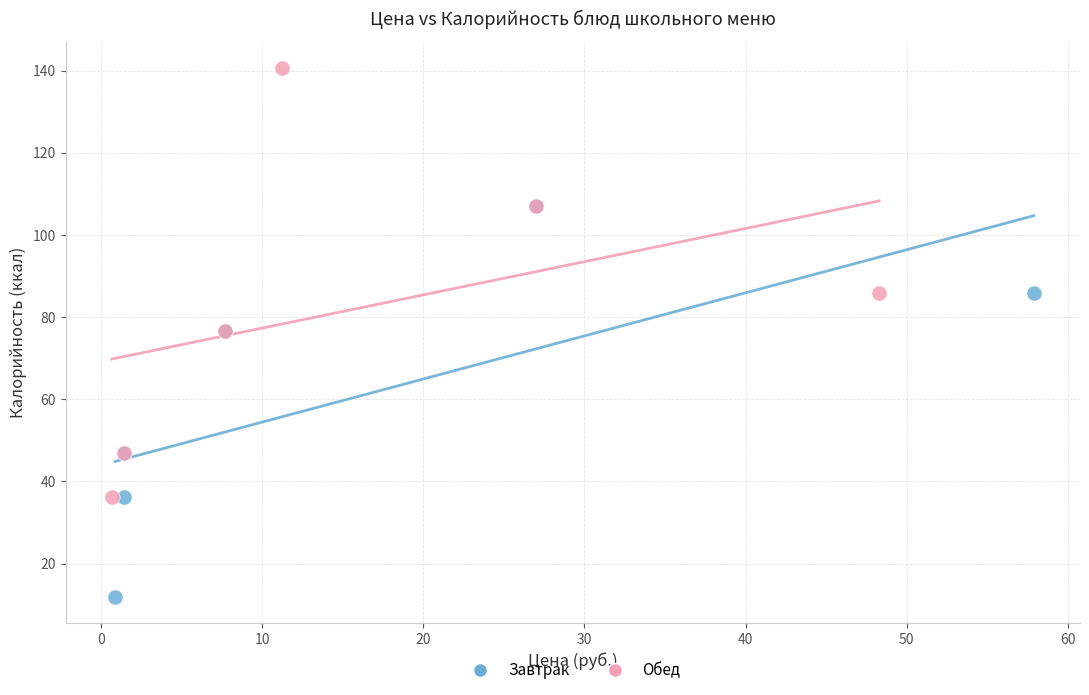

Which series has the largest Y range (max minus min)?

Обед